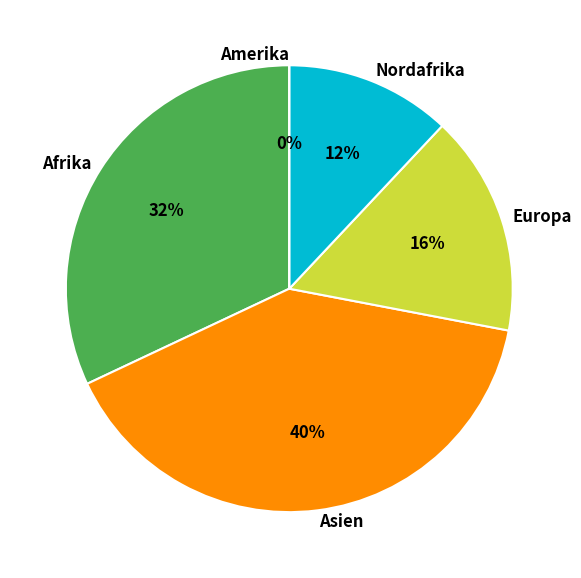

What is the largest slice in the pie chart?

Asien